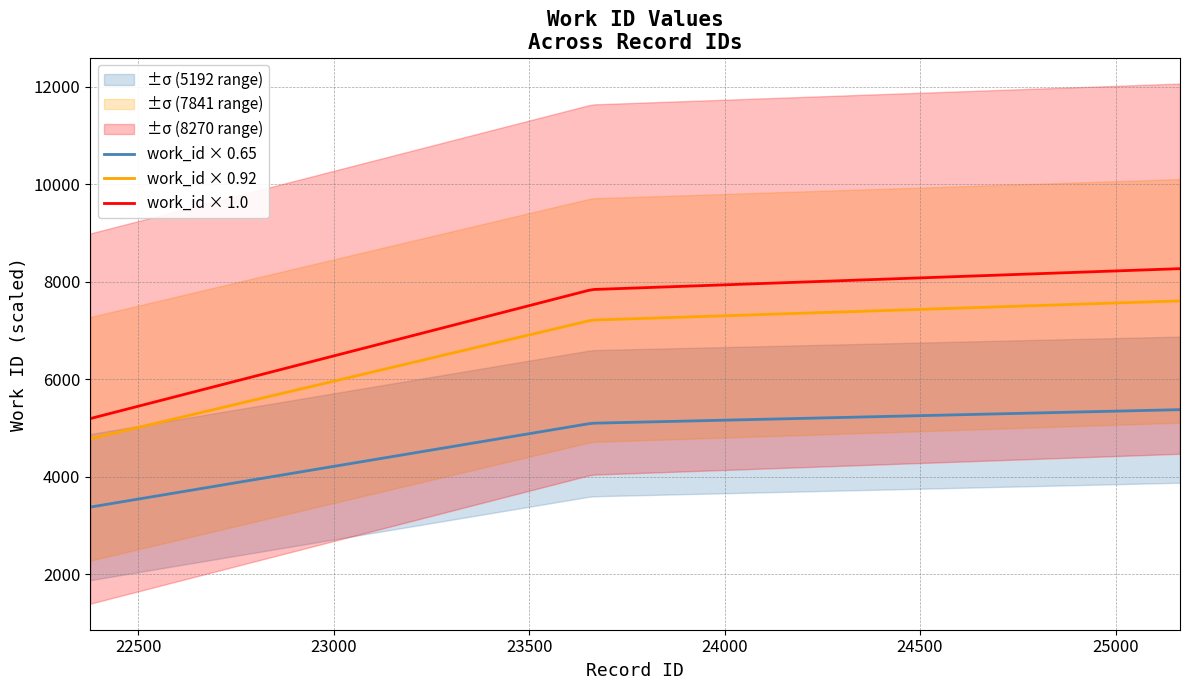

The value at 23660 is 11098. True or false?

False